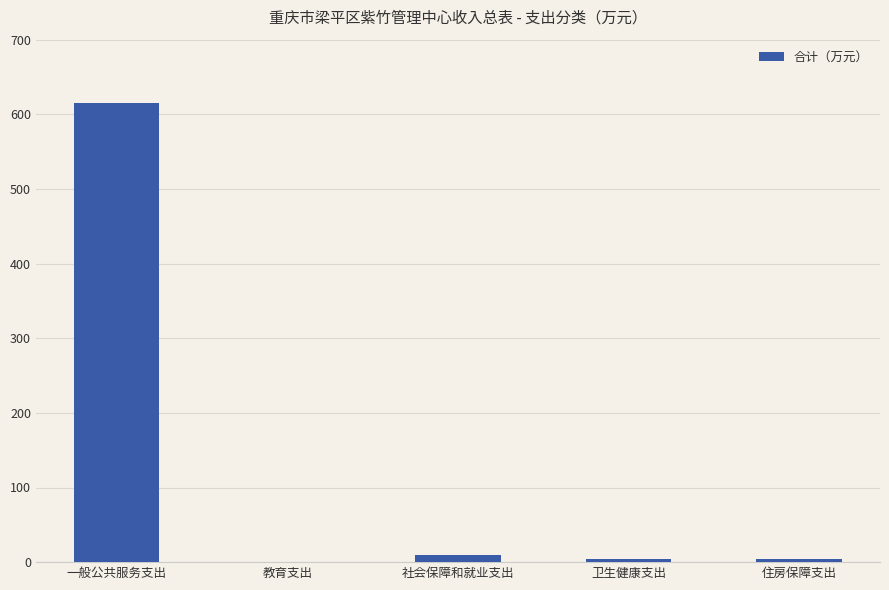

The value at 教育支出 is 0.0. True or false?

True